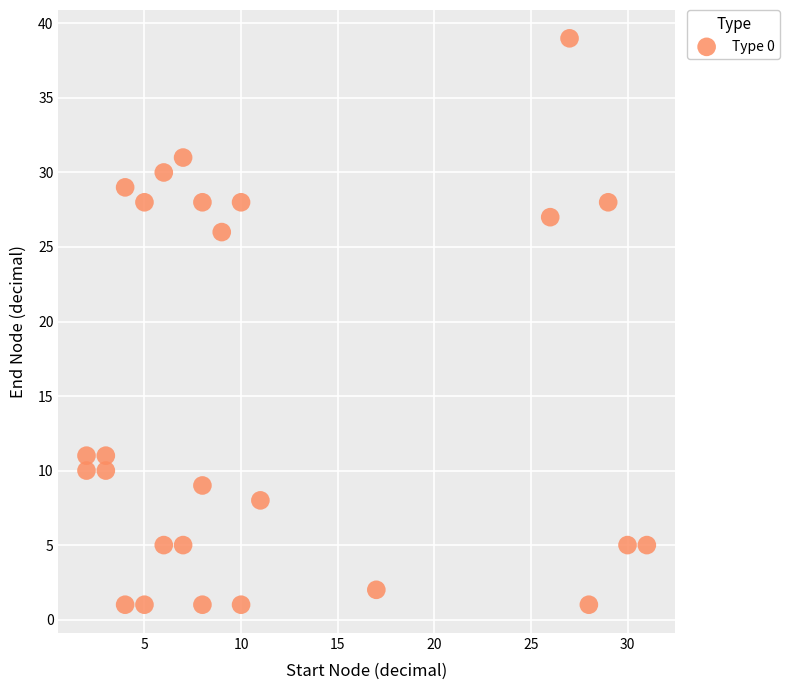

What Y value in the scatter plot is closest to 20?

26